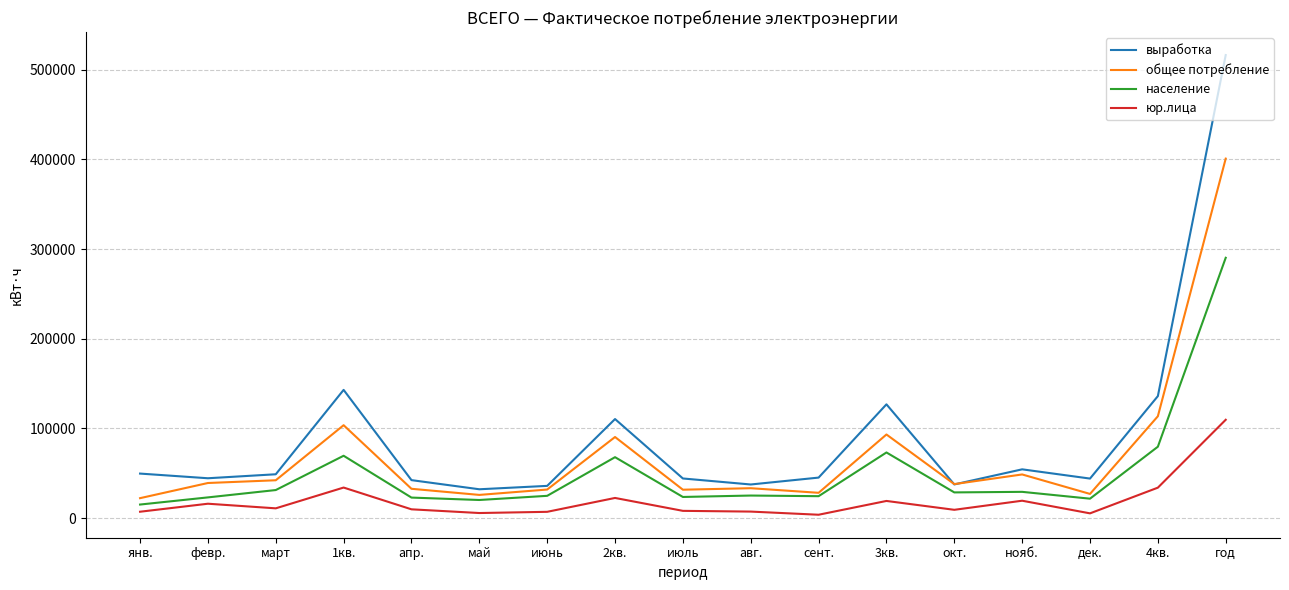

At which label is юр.лица closest to 56702?

1кв.